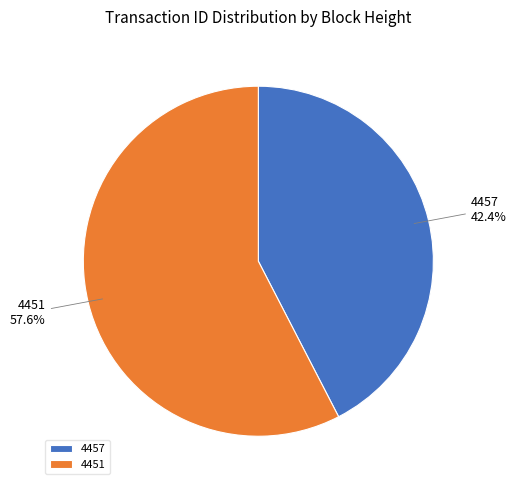

What is the ratio of the value at 4451 to the value at 4457?

1.4